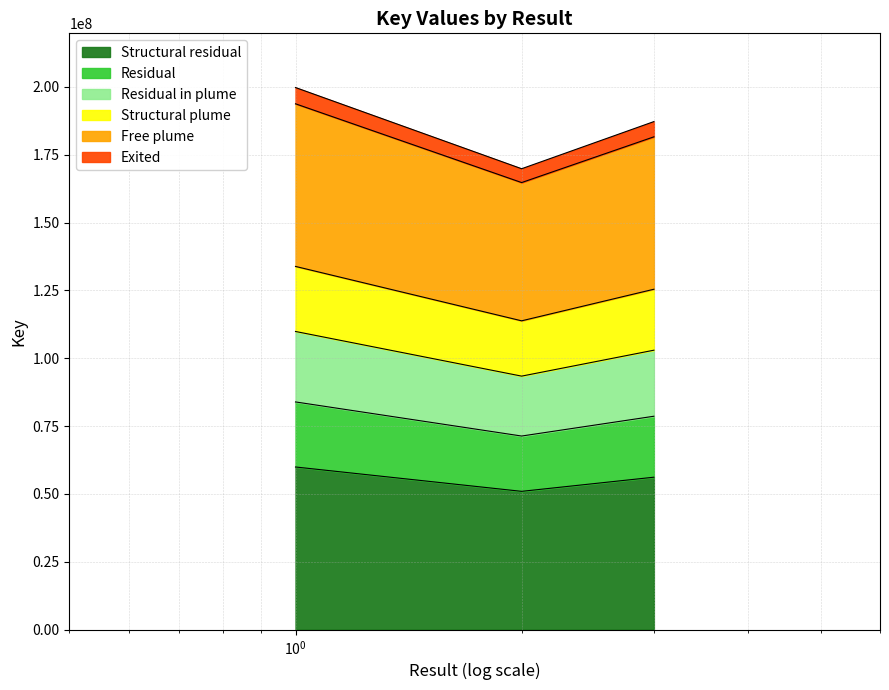

The value at 1 is 199744984.0. True or false?

True